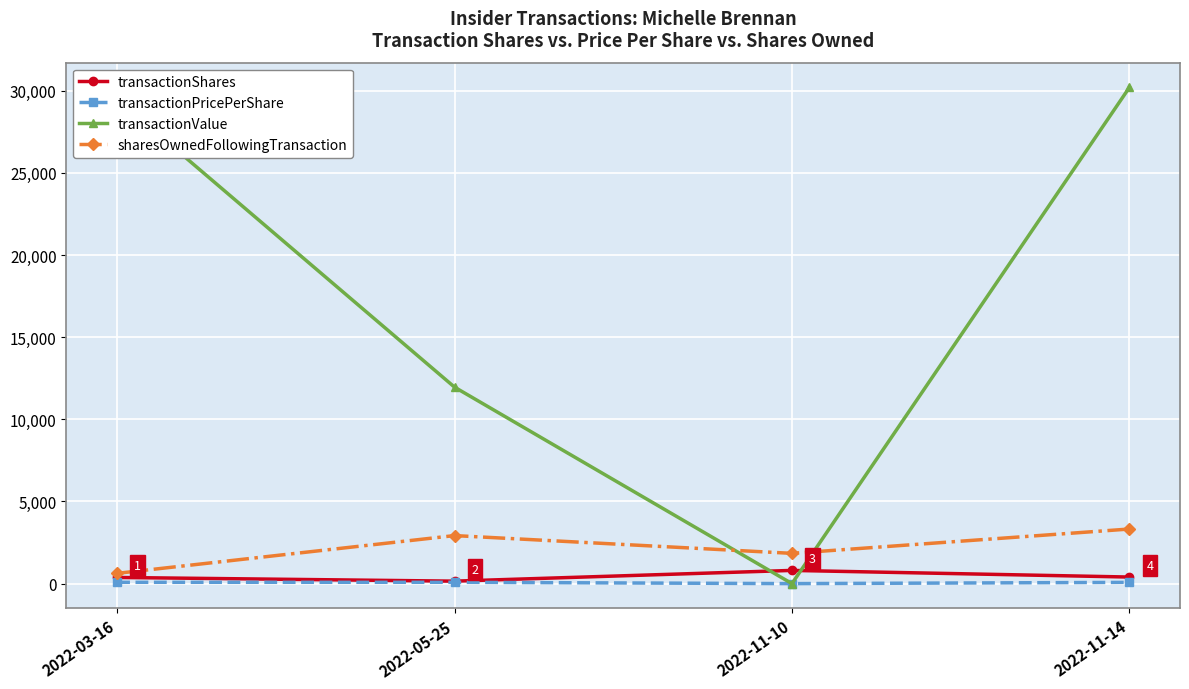

What are all the series names shown in the legend?

transactionShares, transactionPricePerShare, transactionValue, sharesOwnedFollowingTransaction